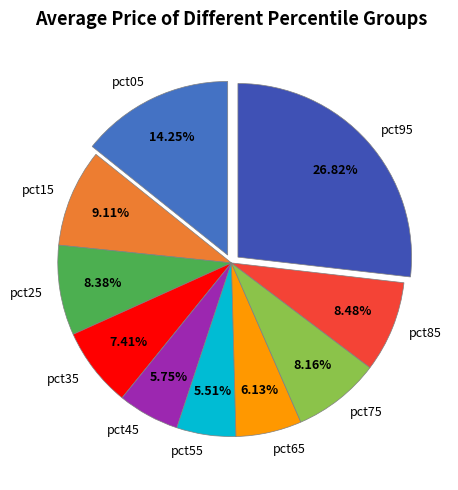

To the nearest percent, what is the combined percentage of pct05 and pct55?

20%